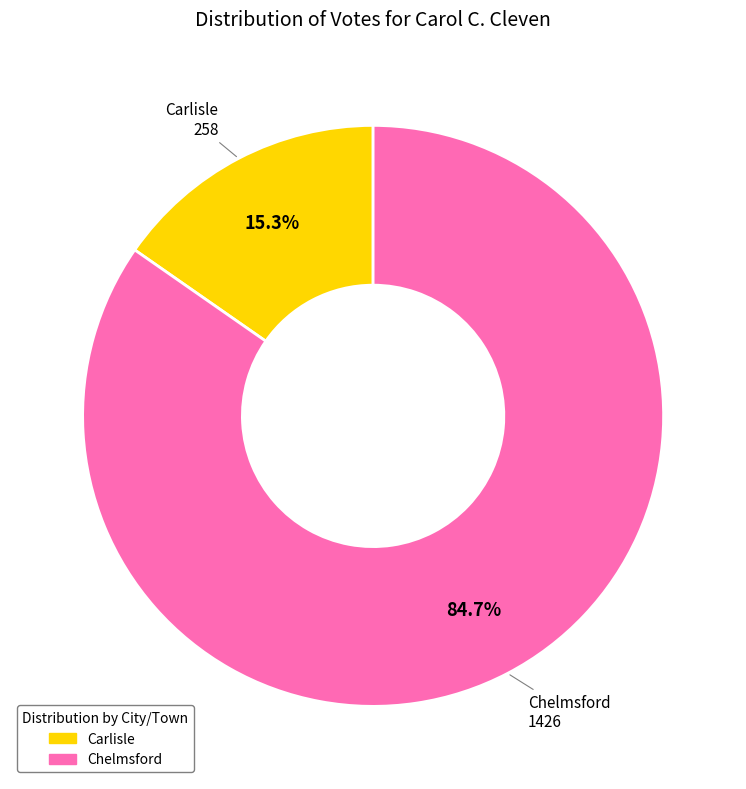

To the nearest percent, what is the difference between the largest and smallest slice percentages?

69%